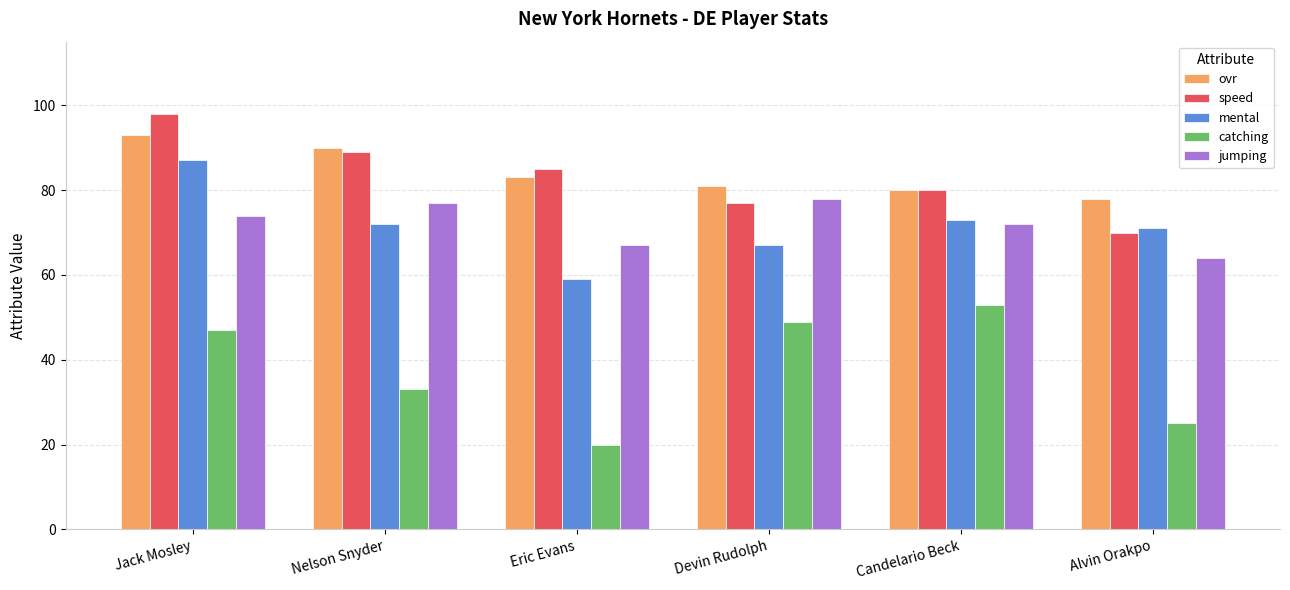

What is the sum of the speed values at Jack Mosley and Devin Rudolph?

175